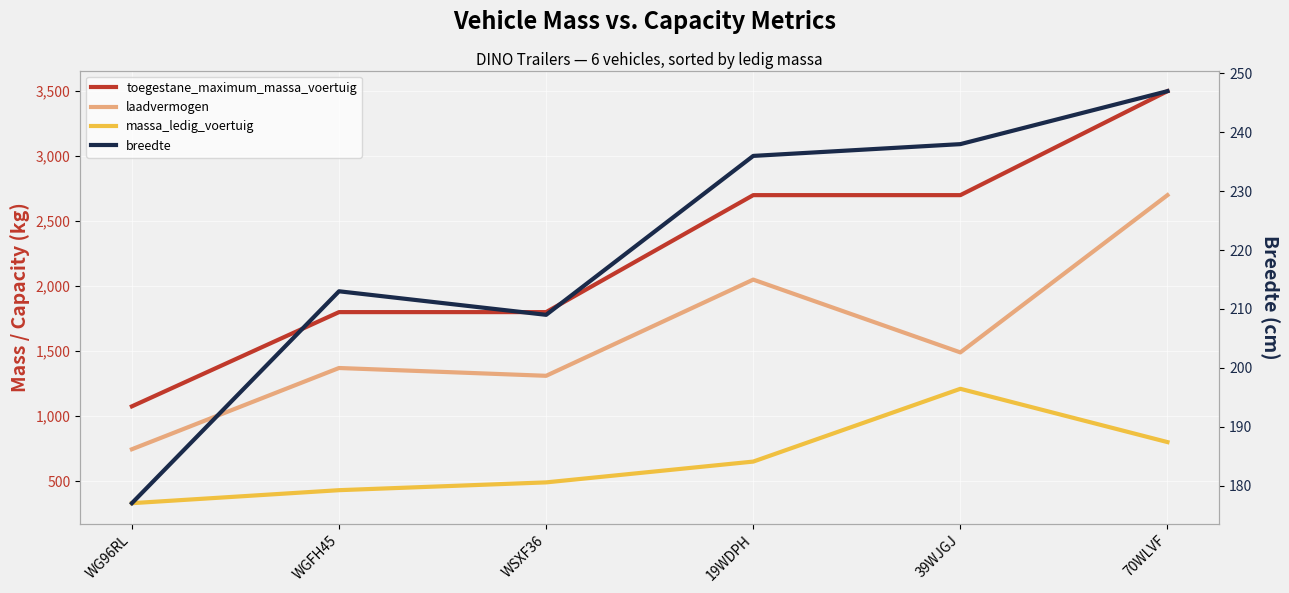

Rank the series at WG96RL from lowest to highest value.

breedte, massa_ledig_voertuig, laadvermogen, toegestane_maximum_massa_voertuig